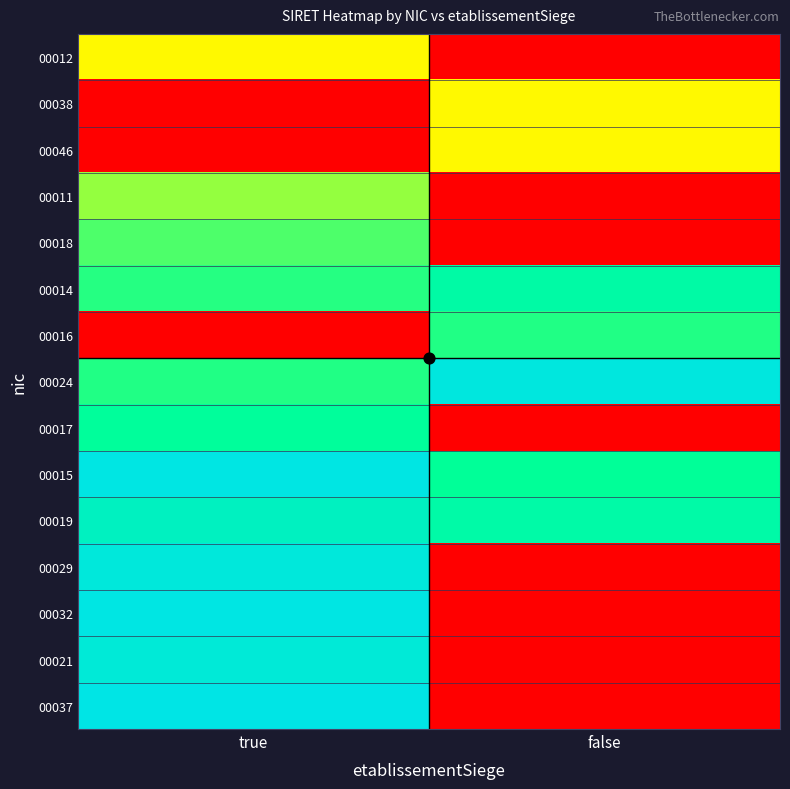

How many categories are shown in the chart?

2